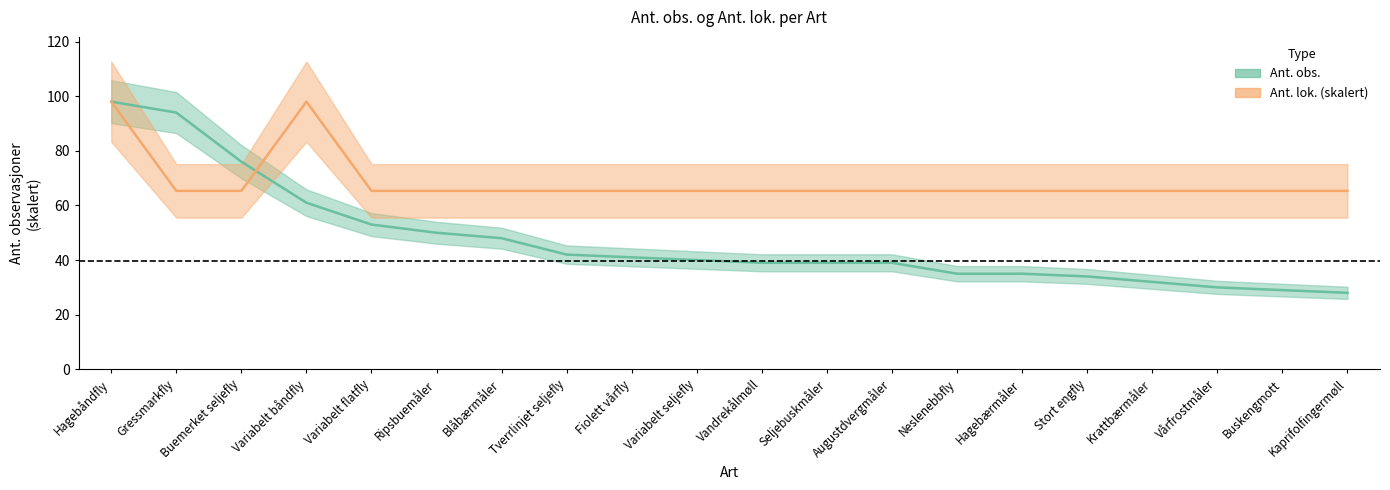

How many intersections are there between Ant. obs. and Ant. lok.?

1